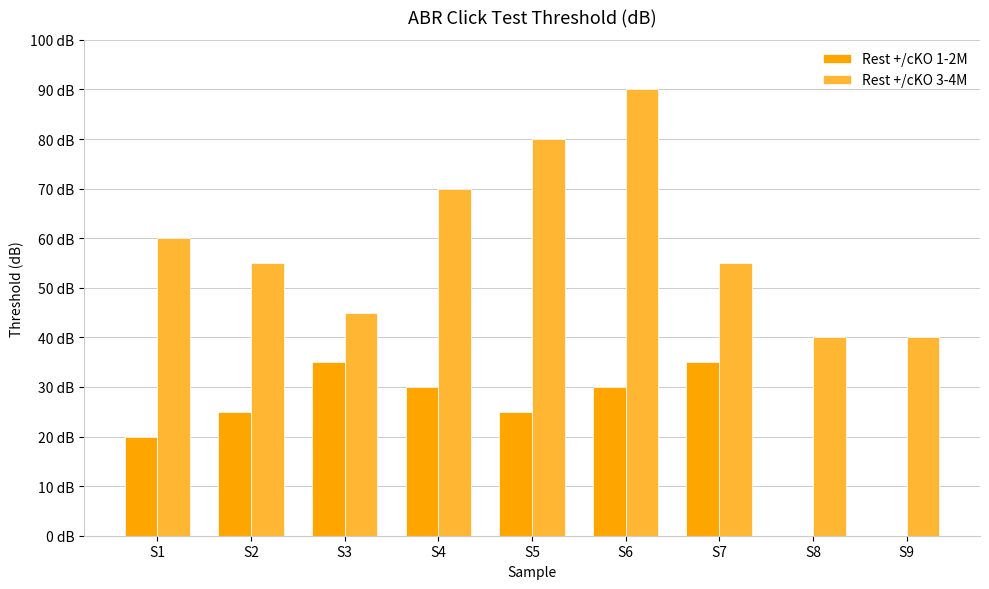

Is the value of Rest +/cKO 1-2M at S5 greater than the value of Rest +/cKO 3-4M at S8?

No